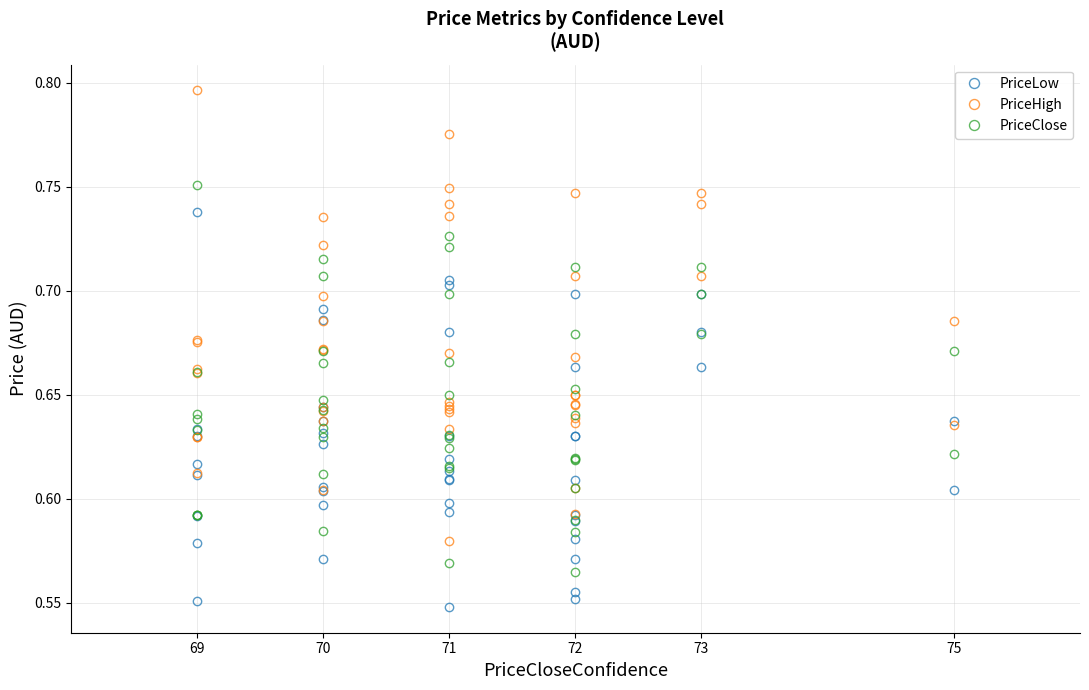

Read the PriceLow value at 71.

0.5